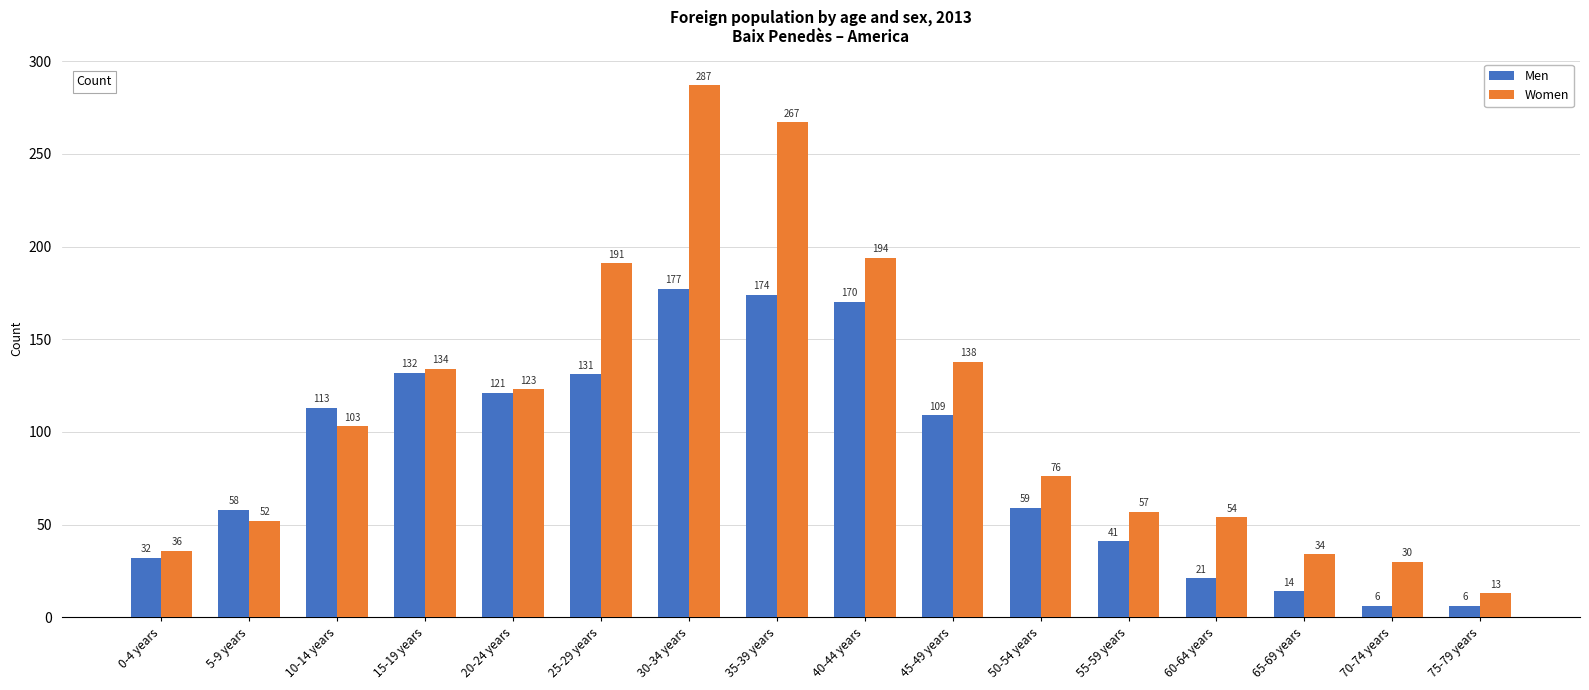

How many bars are there in total?

32